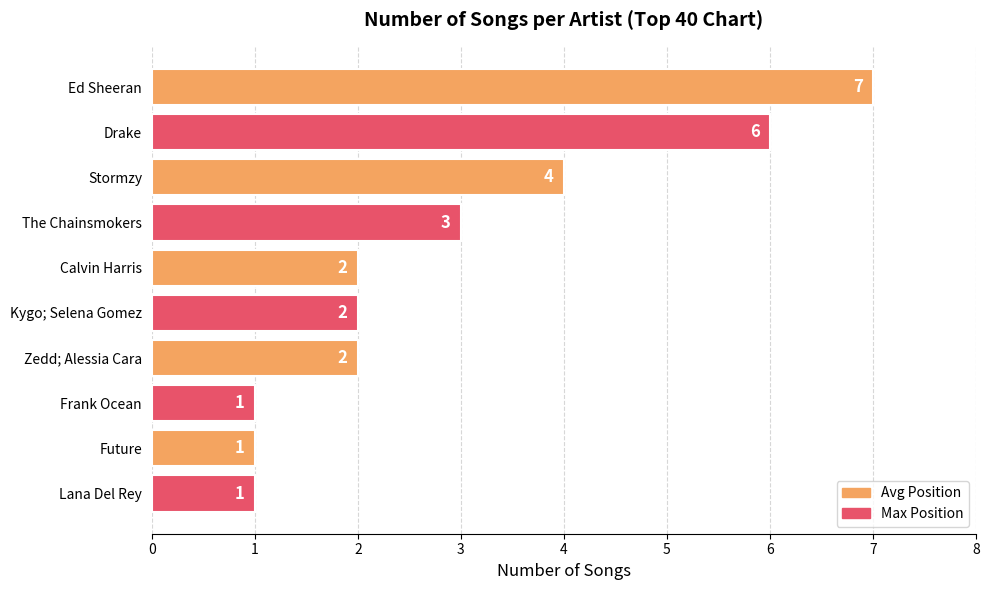

How many bars are there in total?

10